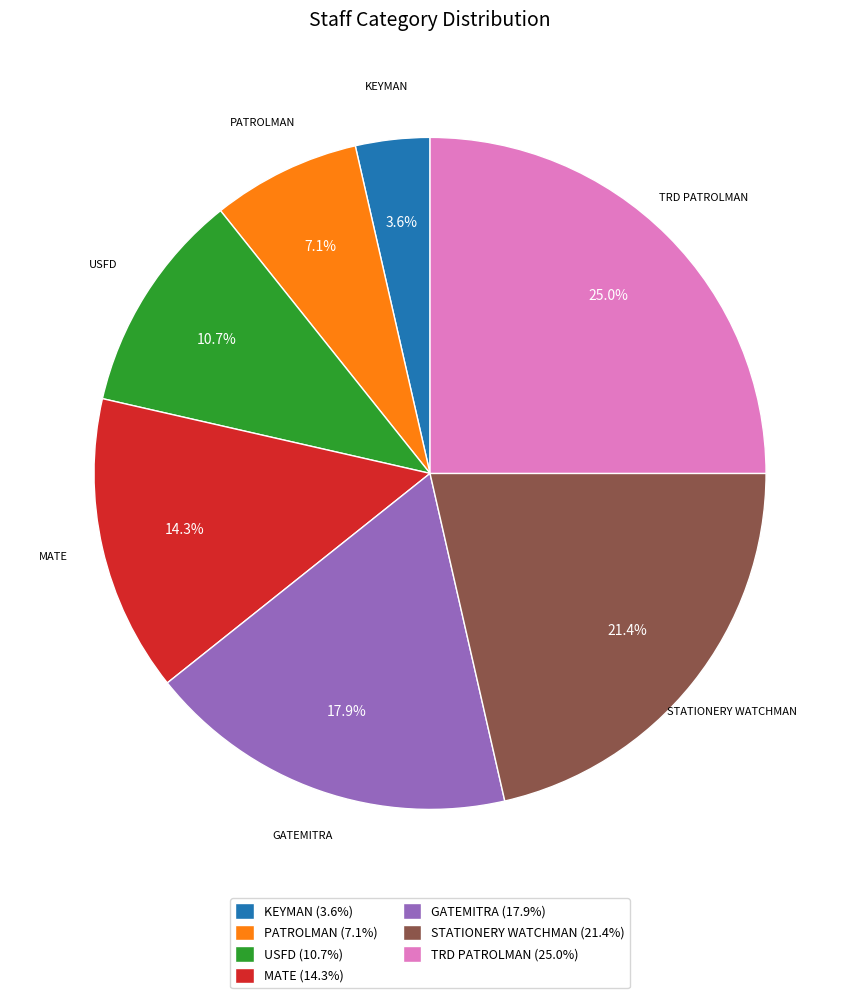

The TRD PATROLMAN slice represents 25% of the pie. True or false?

True